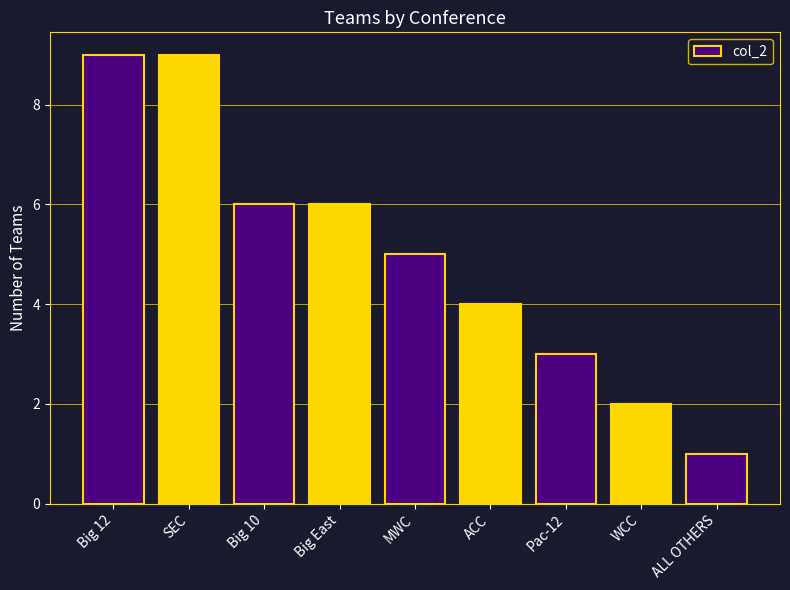

Which has a higher value, Big East or ALL OTHERS?

Big East